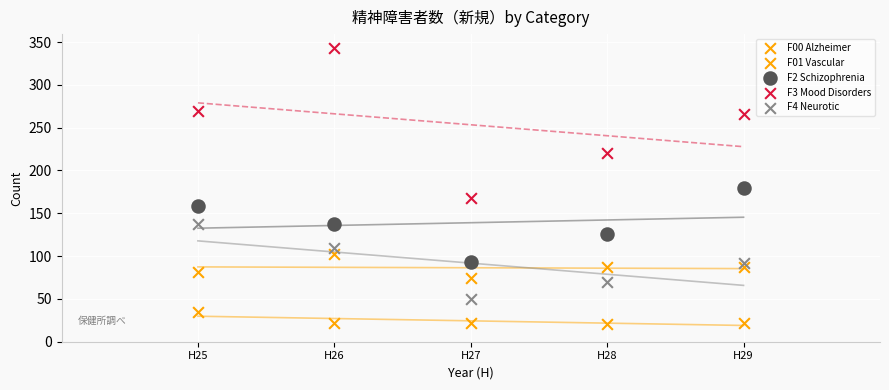

How many data points are displayed?

25